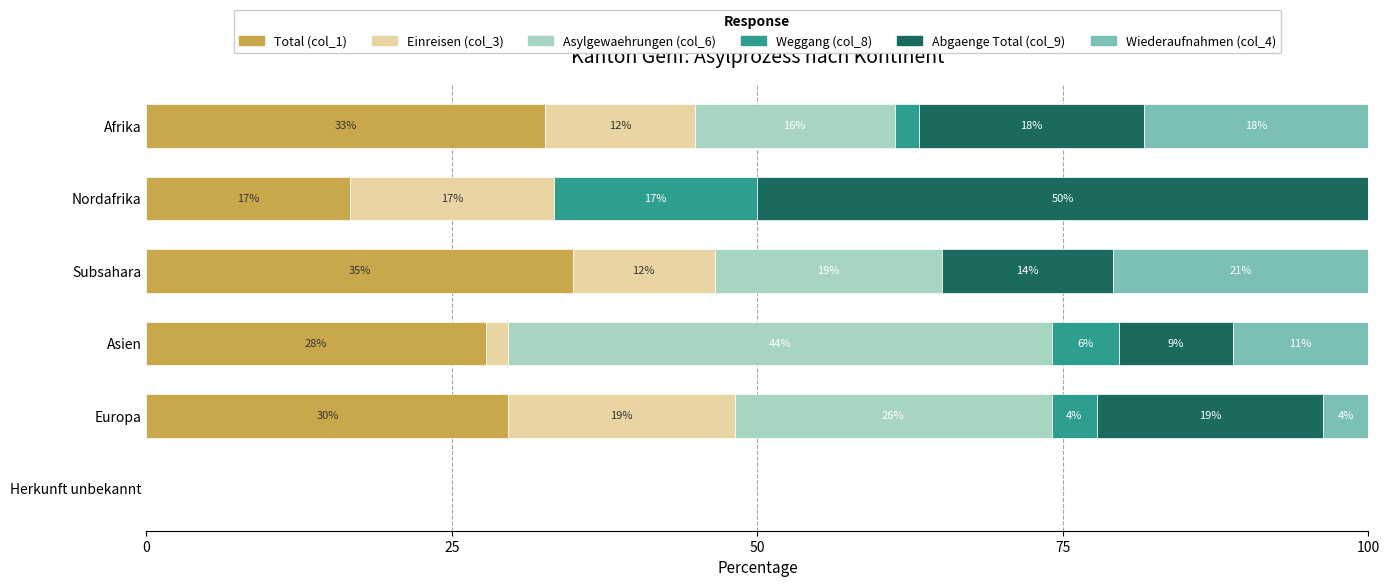

Reading right to left, list all the values displayed in this chart.

Total (col_1): 0.0	29.6	27.8	34.9	16.7	32.7
Einreisen (col_3): 0.0	18.5	1.9	11.6	16.7	12.2
Asylgewaehrungen (col_6): 0.0	25.9	44.4	18.6	0.0	16.3
Weggang (col_8): 0.0	3.7	5.6	0.0	16.7	2.0
Abgaenge Total (col_9): 0.0	18.5	9.3	14.0	50.0	18.4
Wiederaufnahmen (col_4): 0.0	3.7	11.1	20.9	0.0	18.4